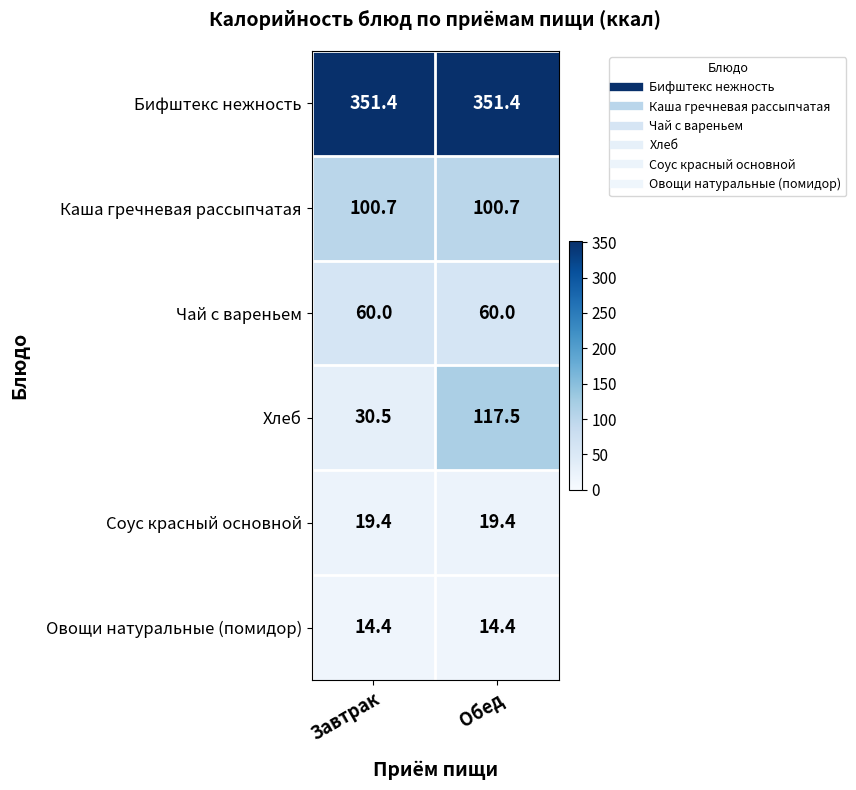

What is the difference between the highest and lowest values at Завтрак?

337.0